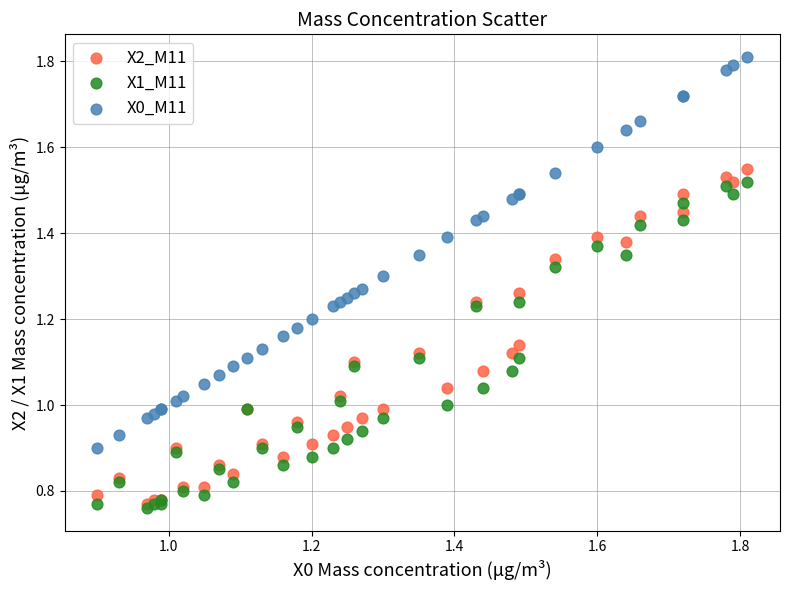

Which series has the largest Y range (max minus min)?

X0_M11